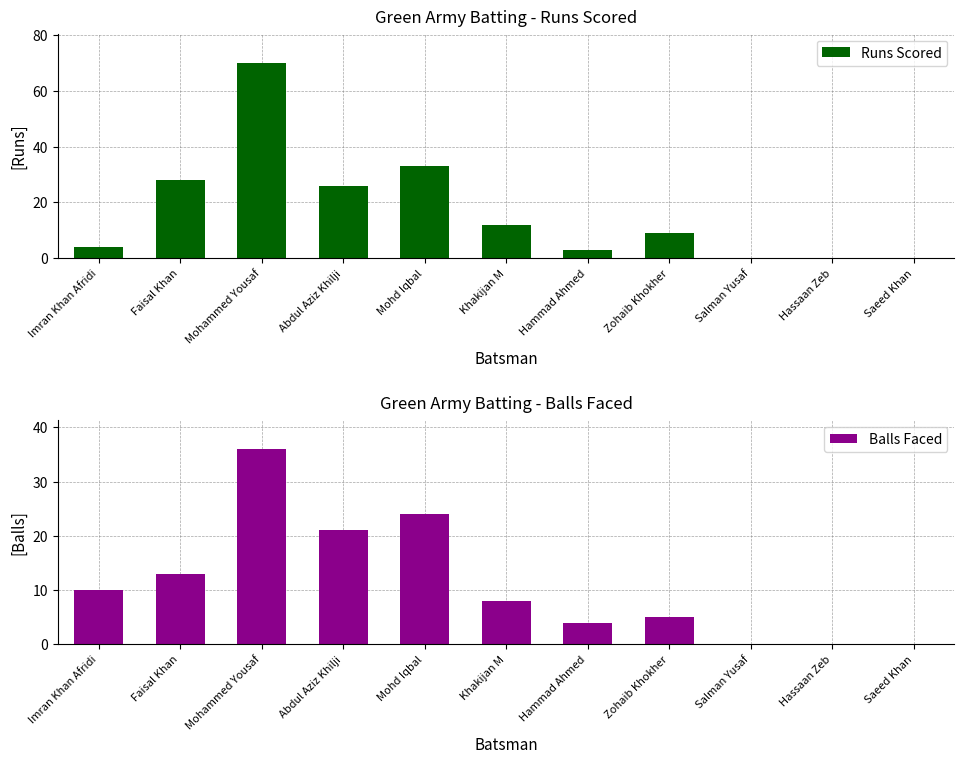

What value does the Balls Faced series have at Mohd Iqbal, to the nearest 10?

20